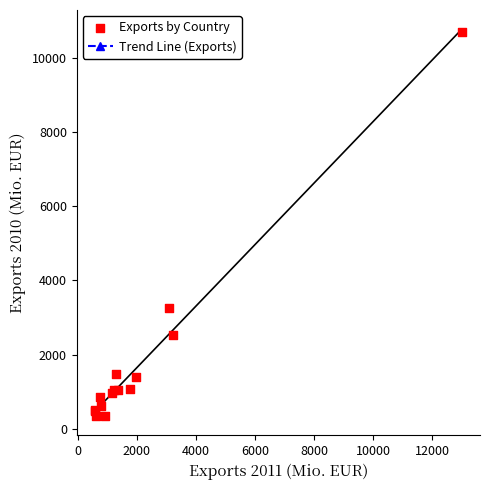

What Y value in the scatter plot is closest to 5520?

3248.7